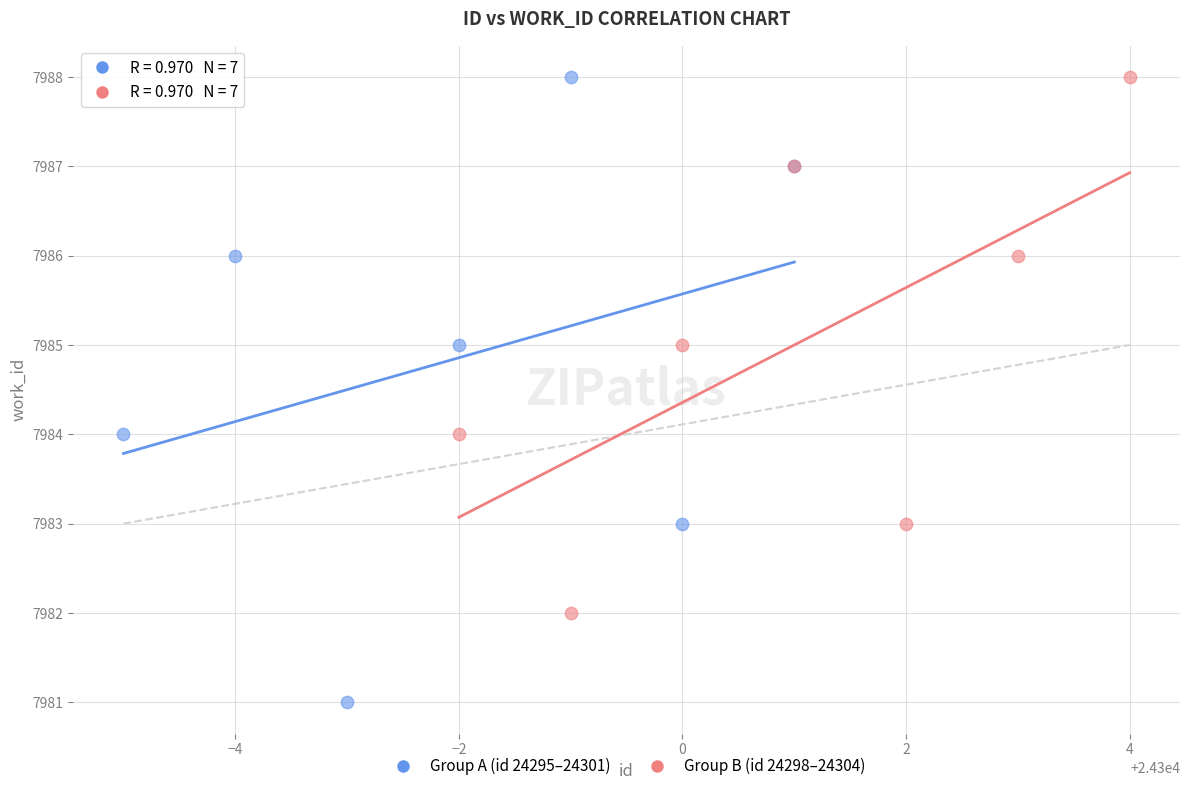

Which series reaches the minimum Y coordinate?

Group A (id 24295–24301)